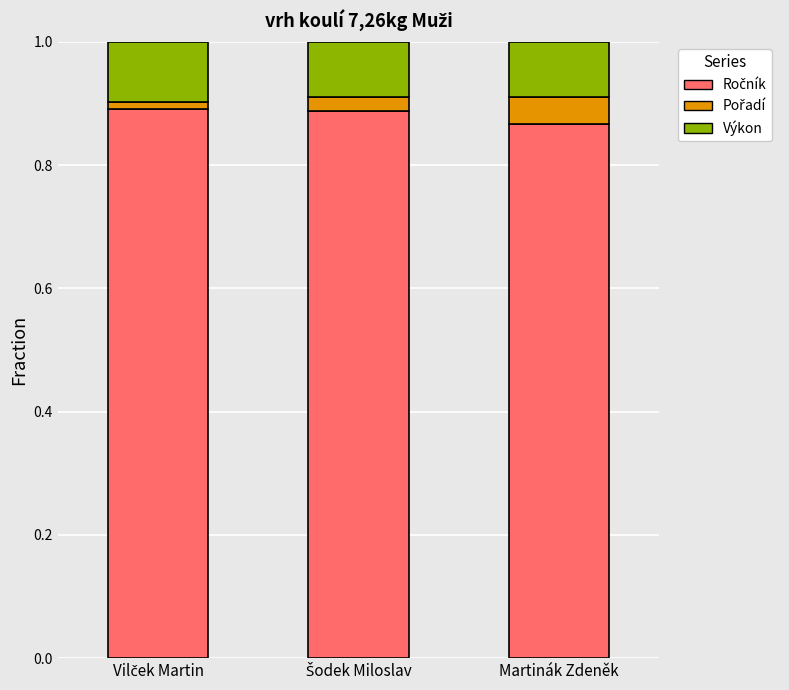

What is the total value across all series at Martinák Zdeněk?

1.0